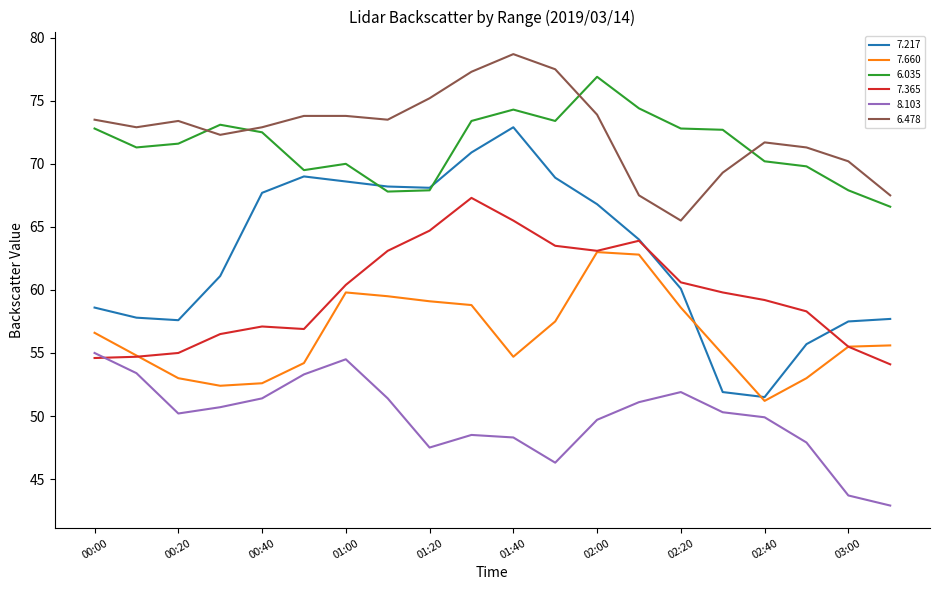

True or false: 7.660 and 6.035 cross at least once.

False